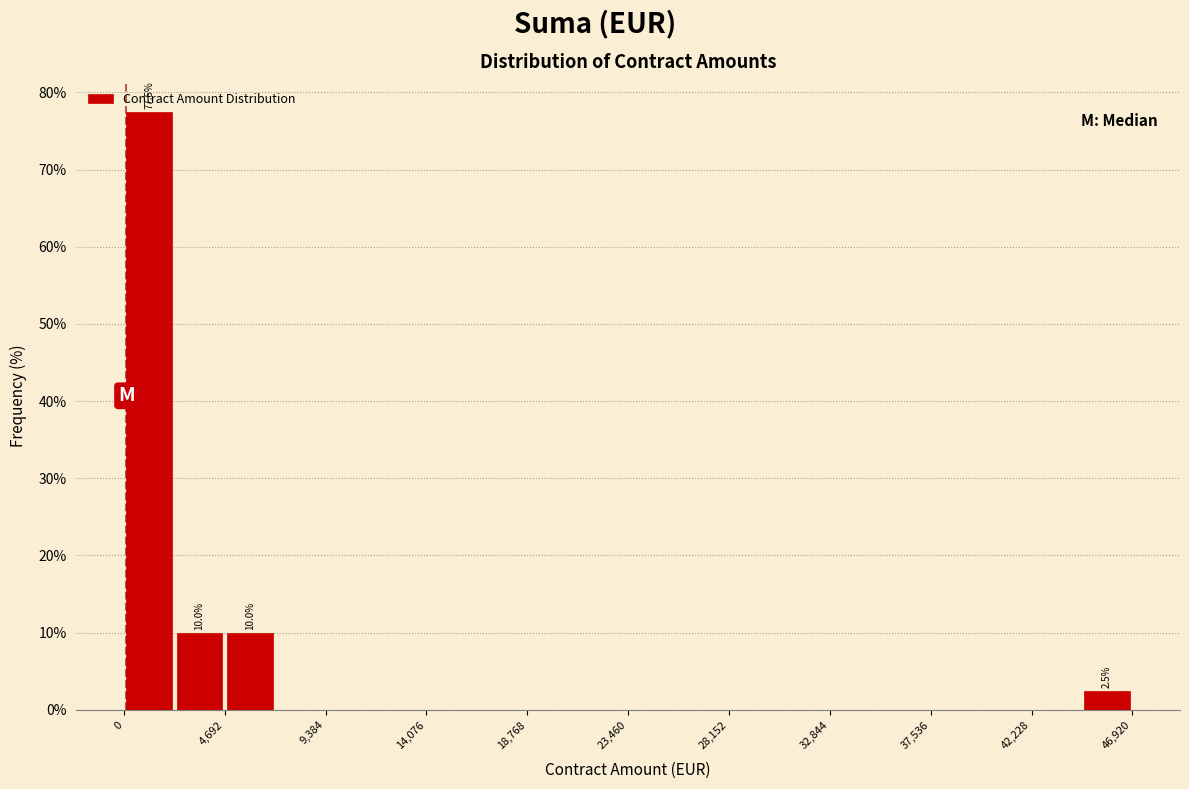

Which range on the x-axis has the tallest bar?

0 to 2500